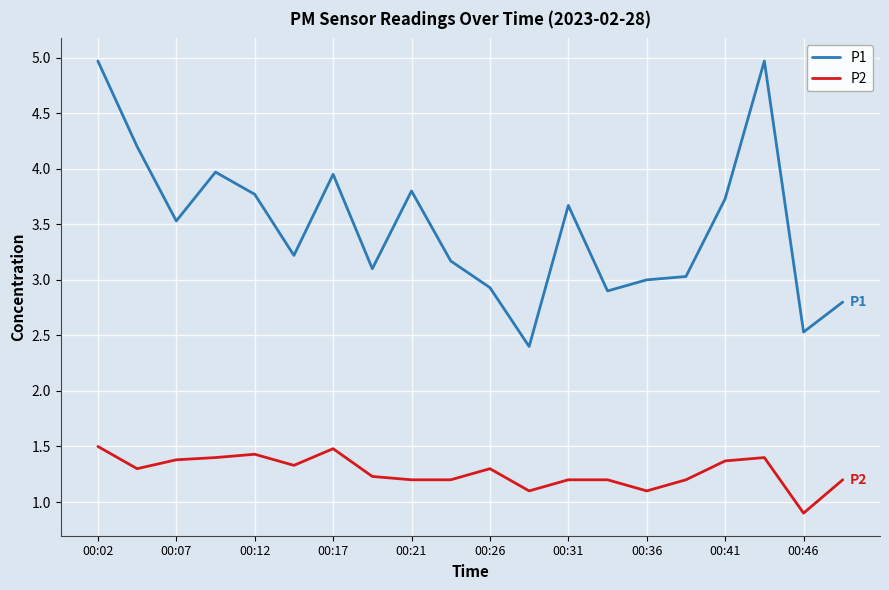

Which series has the widest spread of values?

P1